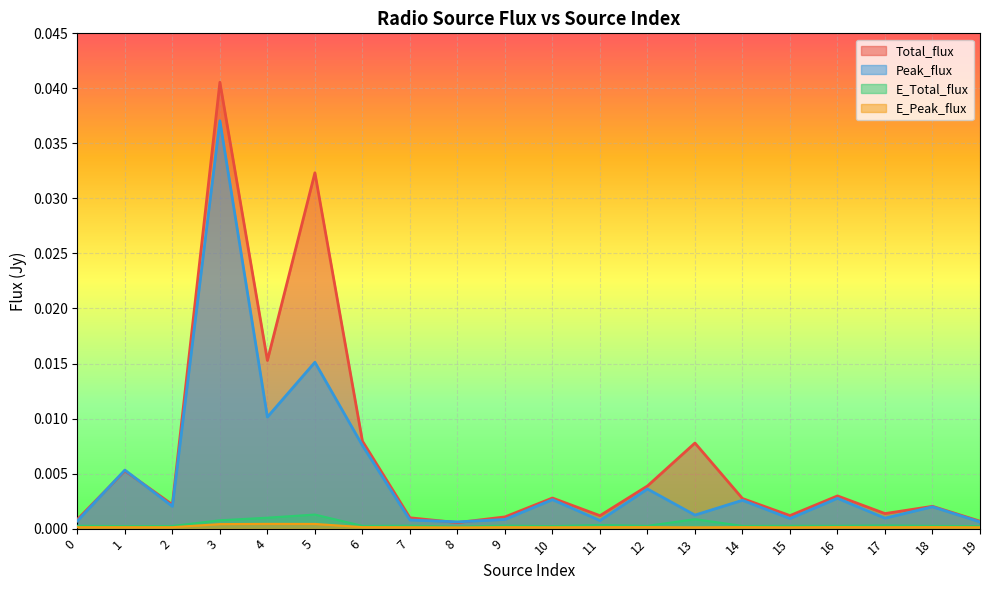

True or false: E_Peak_flux and E_Total_flux cross at least once.

False